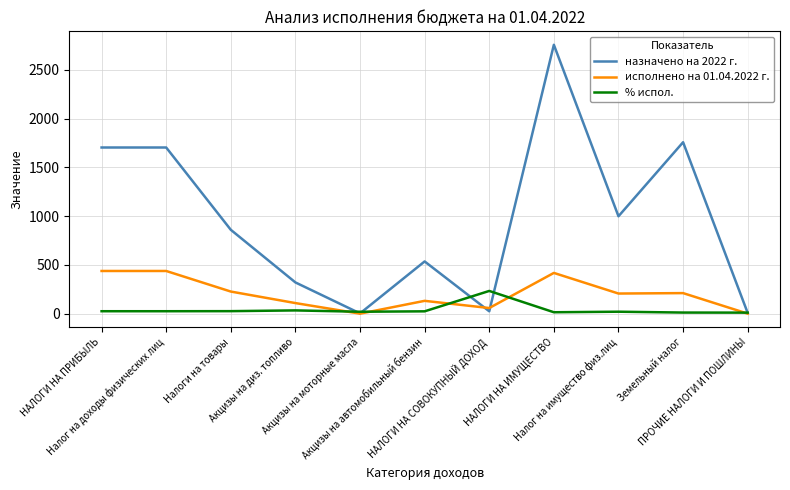

At how many categories does at least one series exceed 2284?

1